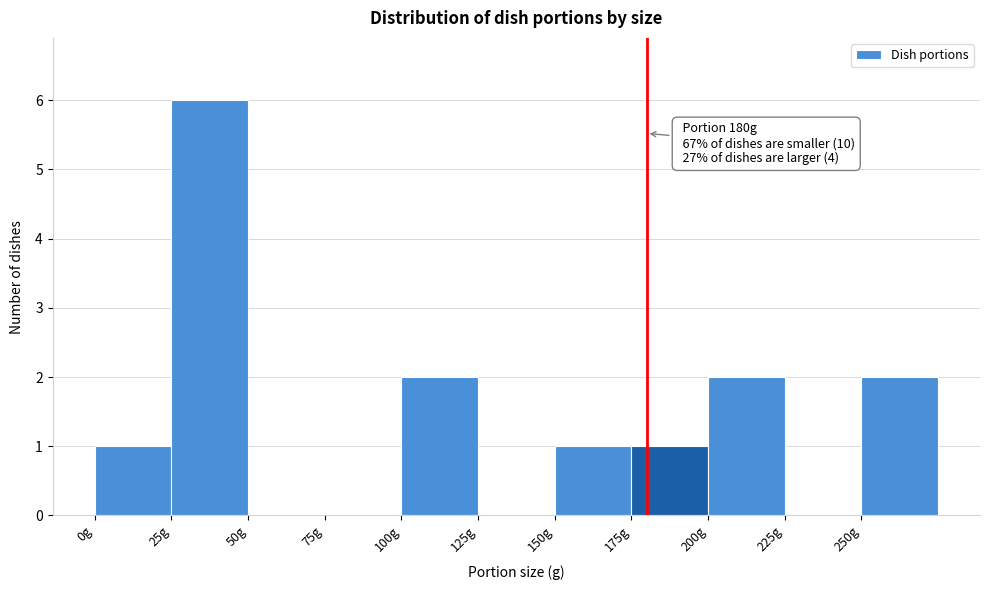

Over which range of the x-axis is the bar tallest?

25 to 50